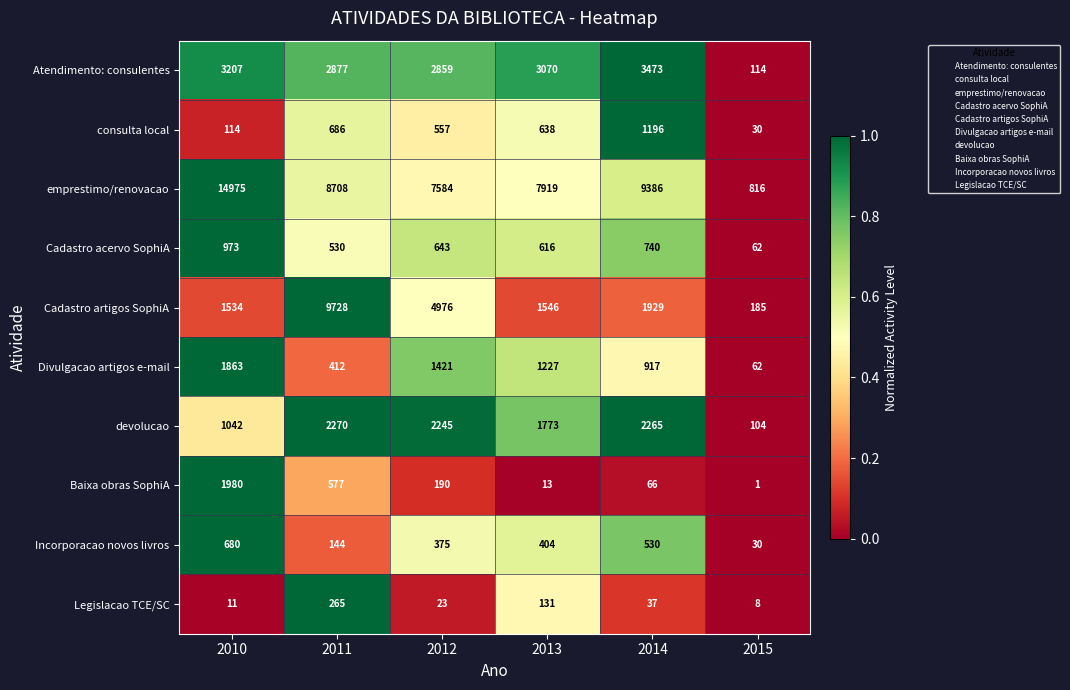

Is the value of devolucao at 2010 greater than the value of Atendimento: consulentes at 2013?

No